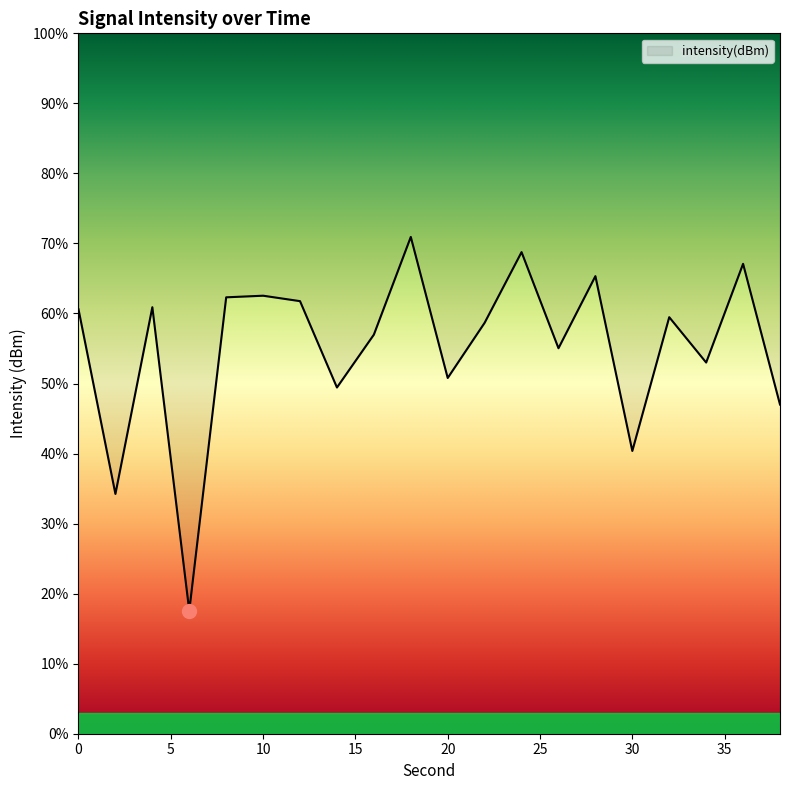

What is the difference between the values at 26 and 38?

8.0